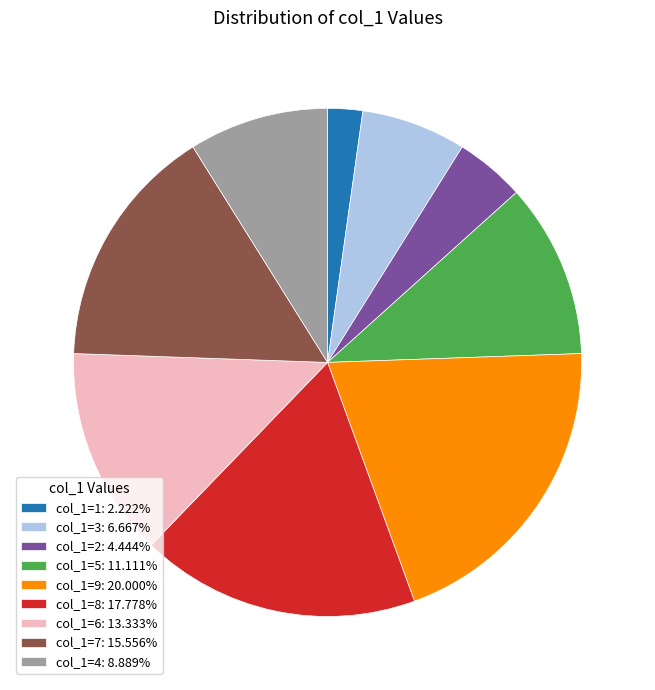

Combined, do col_1=2: 4.444% and col_1=7: 15.556% account for over 50%?

No